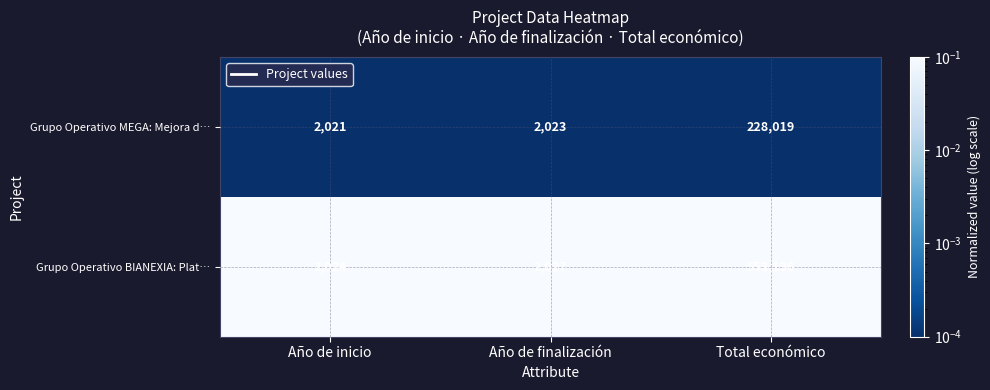

Reading left to right, transcribe all the data shown in this chart.

Grupo Operativo MEGA: Mejora d…: Año de inicio=2021	Año de finalización=2023	Total económico=228019
Grupo Operativo BIANEXIA: Plat…: Año de inicio=2024	Año de finalización=2027	Total económico=553196